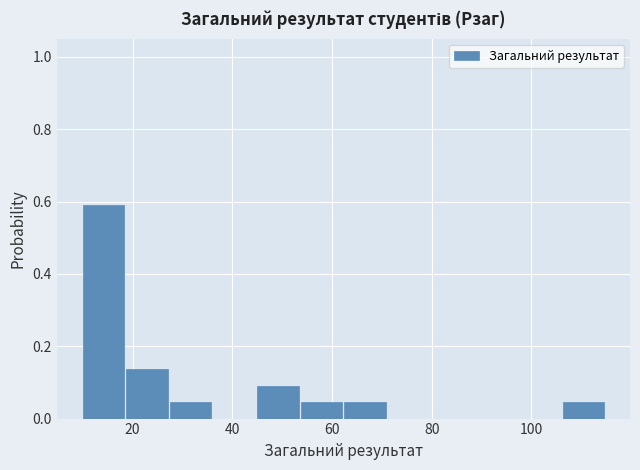

Reading left to right, transcribe this chart: for each bar, give the range it covers on the x-axis and its height. Neither the bar edges nor the heights are printed on the chart, so give them approximately, as read against the axes.

10 to 18: 0.60
18 to 28: 0.14
28 to 36: 0.04
36 to 46: 0
46 to 54: 0.10
54 to 62: 0.04
62 to 72: 0.04
72 to 80: 0
80 to 88: 0
88 to 98: 0
98 to 106: 0
106 to 116: 0.04